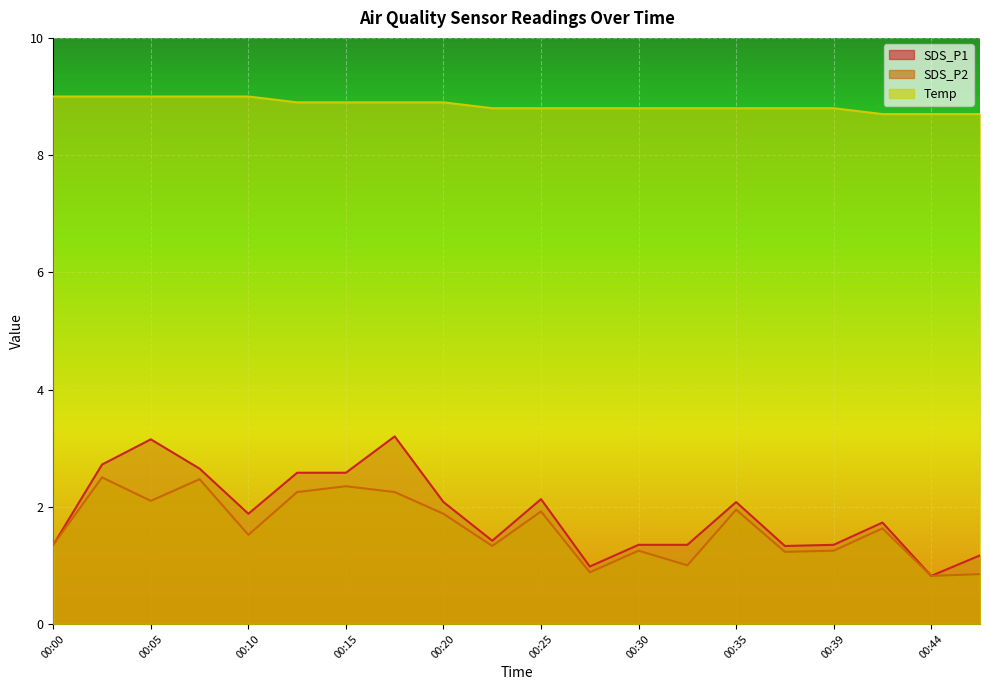

What is the average value of the SDS_P1 series?

1.9